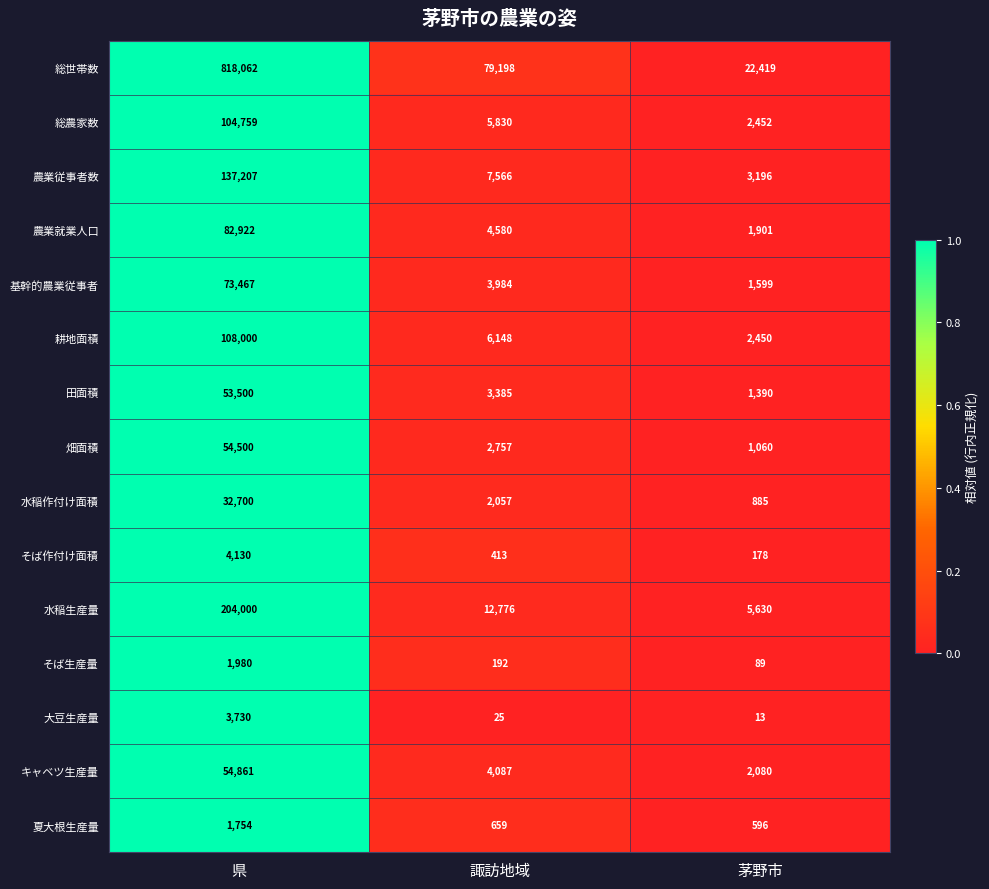

True or false: 畑面積 has a value of 86362 at 県.

False